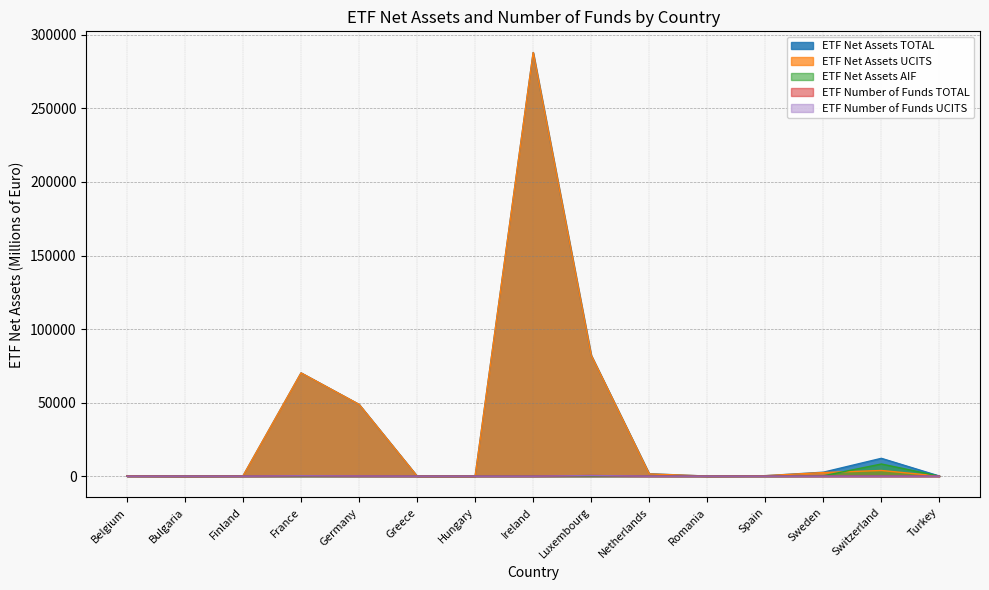

At which label does ETF Net Assets AIF reach its minimum?

Belgium